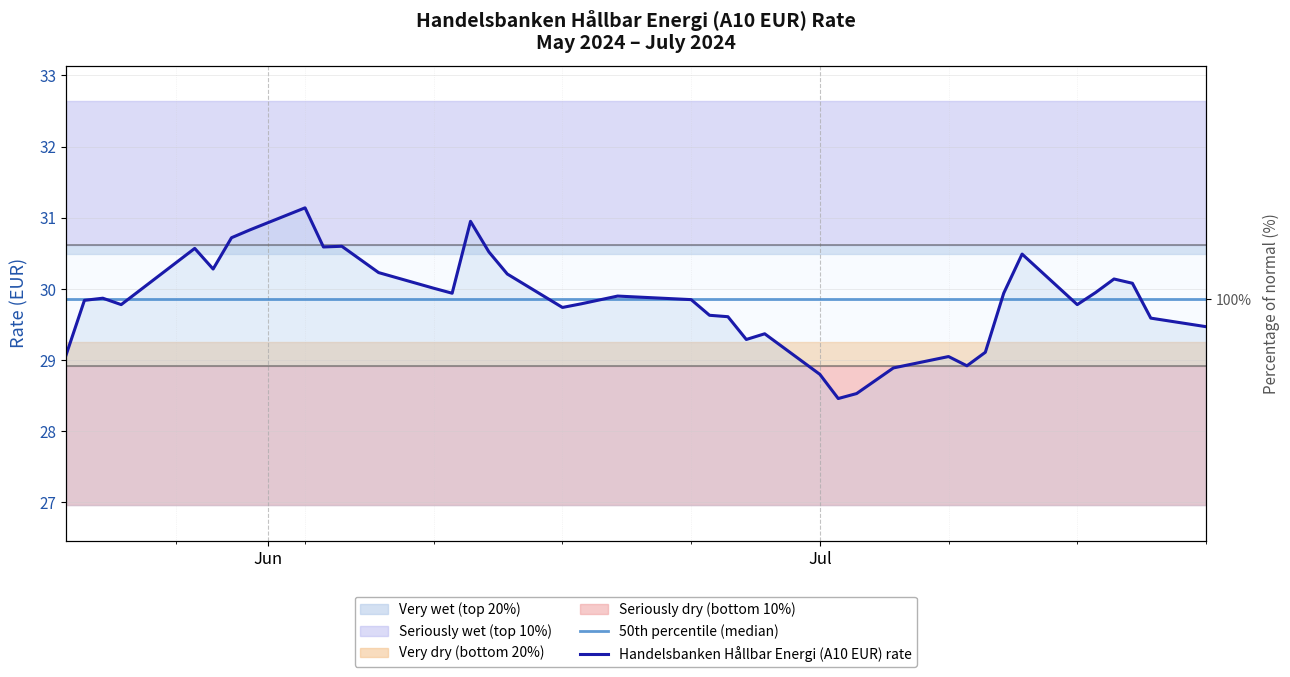

Is the value of Handelsbanken Hållbar Energi (A10 EUR) rate at 24 greater than the value of 50th percentile (median) at 12?

No